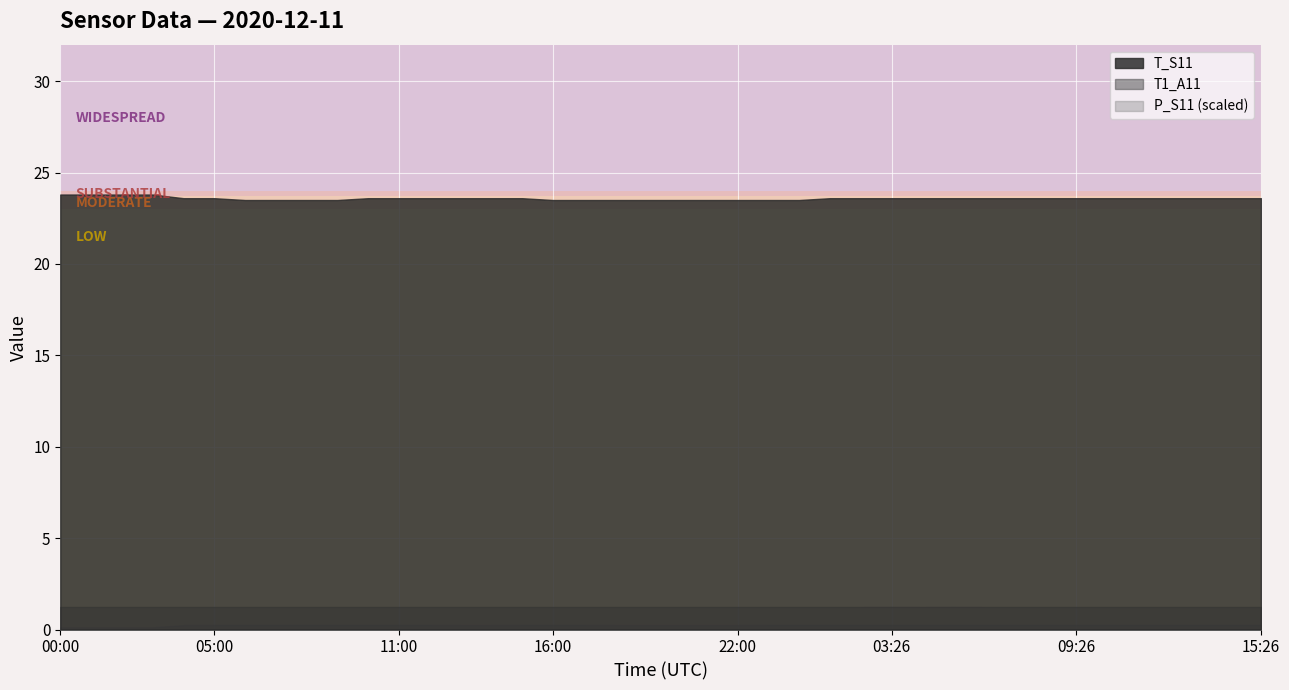

The T_S11 series shows 10.5 at 11:26. True or false?

False